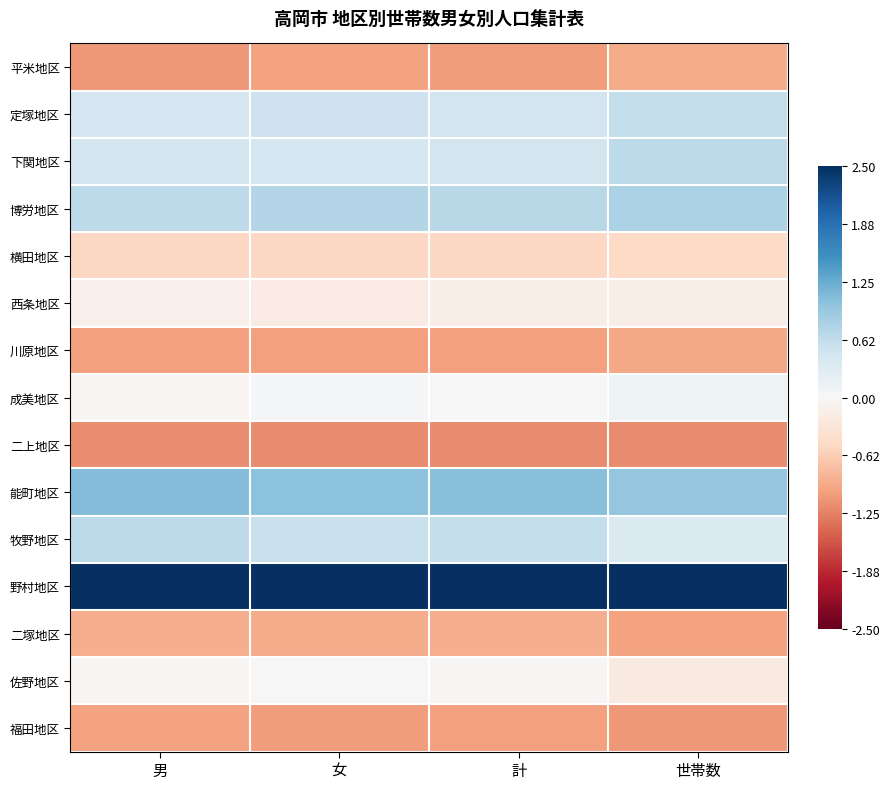

Which series has the largest total across all categories?

野村地区